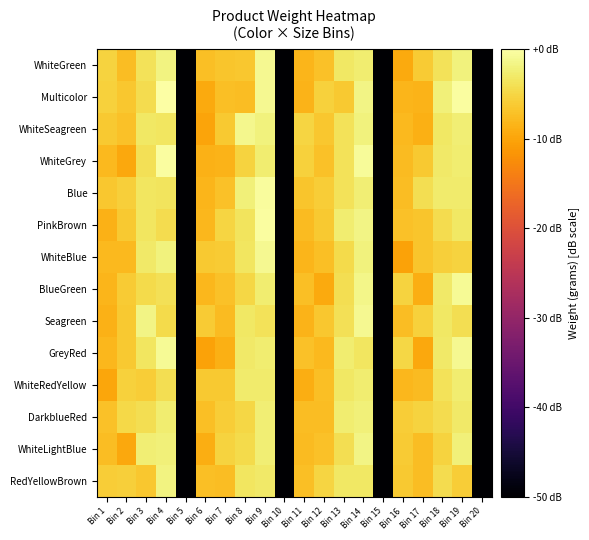

Reading left to right, list all the values displayed in this chart.

WhiteGreen: Bin 1=-5.4	Bin 2=-7.4	Bin 3=-3.8	Bin 4=-1.8	Bin 5=-52.9	Bin 6=-7.4	Bin 7=-6.8	Bin 8=-6.5	Bin 9=-1.1	Bin 10=-51.1	Bin 11=-8.3	Bin 12=-7.0	Bin 13=-3.2	Bin 14=-2.7	Bin 15=-52.2	Bin 16=-9.5	Bin 17=-6.1	Bin 18=-3.7	Bin 19=-2.0	Bin 20=-54.1
Multicolor: Bin 1=-5.5	Bin 2=-6.6	Bin 3=-4.4	Bin 4=0.0	Bin 5=-51.9	Bin 6=-9.5	Bin 7=-7.4	Bin 8=-7.5	Bin 9=-1.0	Bin 10=-52.4	Bin 11=-8.4	Bin 12=-5.5	Bin 13=-6.4	Bin 14=-1.6	Bin 15=-55.1	Bin 16=-8.3	Bin 17=-8.5	Bin 18=-2.2	Bin 19=-0.3	Bin 20=-52.3
WhiteSeagreen: Bin 1=-6.4	Bin 2=-7.1	Bin 3=-3.2	Bin 4=-3.3	Bin 5=-54.4	Bin 6=-10.1	Bin 7=-6.3	Bin 8=-1.4	Bin 9=-2.0	Bin 10=-52.6	Bin 11=-5.2	Bin 12=-6.5	Bin 13=-3.8	Bin 14=-2.0	Bin 15=-52.0	Bin 16=-7.8	Bin 17=-8.9	Bin 18=-3.3	Bin 19=-2.4	Bin 20=-50.4
WhiteGrey: Bin 1=-7.9	Bin 2=-9.7	Bin 3=-4.0	Bin 4=-0.3	Bin 5=-52.4	Bin 6=-8.6	Bin 7=-8.5	Bin 8=-5.4	Bin 9=-2.7	Bin 10=-53.5	Bin 11=-5.6	Bin 12=-7.2	Bin 13=-3.7	Bin 14=-0.6	Bin 15=-50.1	Bin 16=-7.7	Bin 17=-6.4	Bin 18=-3.0	Bin 19=-2.6	Bin 20=-54.5
Blue: Bin 1=-6.6	Bin 2=-5.7	Bin 3=-3.4	Bin 4=-3.6	Bin 5=-52.1	Bin 6=-8.2	Bin 7=-7.2	Bin 8=-2.3	Bin 9=-0.5	Bin 10=-51.0	Bin 11=-6.7	Bin 12=-6.0	Bin 13=-3.9	Bin 14=-2.4	Bin 15=-52.8	Bin 16=-7.5	Bin 17=-4.3	Bin 18=-2.8	Bin 19=-2.8	Bin 20=-52.5
PinkBrown: Bin 1=-8.6	Bin 2=-6.3	Bin 3=-3.4	Bin 4=-4.4	Bin 5=-51.2	Bin 6=-8.2	Bin 7=-5.1	Bin 8=-3.7	Bin 9=-0.3	Bin 10=-52.5	Bin 11=-7.8	Bin 12=-6.4	Bin 13=-2.6	Bin 14=-1.6	Bin 15=-53.6	Bin 16=-7.2	Bin 17=-6.8	Bin 18=-4.5	Bin 19=-3.2	Bin 20=-49.8
WhiteBlue: Bin 1=-7.9	Bin 2=-8.0	Bin 3=-3.1	Bin 4=-2.1	Bin 5=-51.9	Bin 6=-6.4	Bin 7=-6.2	Bin 8=-3.4	Bin 9=-1.1	Bin 10=-51.5	Bin 11=-8.2	Bin 12=-7.3	Bin 13=-4.6	Bin 14=-2.0	Bin 15=-53.4	Bin 16=-10.2	Bin 17=-6.7	Bin 18=-5.8	Bin 19=-5.3	Bin 20=-51.4
BlueGreen: Bin 1=-8.4	Bin 2=-6.2	Bin 3=-4.6	Bin 4=-3.9	Bin 5=-53.6	Bin 6=-8.1	Bin 7=-7.2	Bin 8=-5.0	Bin 9=-2.7	Bin 10=-54.1	Bin 11=-7.4	Bin 12=-9.5	Bin 13=-4.1	Bin 14=-1.4	Bin 15=-50.5	Bin 16=-5.4	Bin 17=-9.1	Bin 18=-2.9	Bin 19=-0.9	Bin 20=-50.6
Seagreen: Bin 1=-8.7	Bin 2=-6.3	Bin 3=-1.7	Bin 4=-4.5	Bin 5=-51.2	Bin 6=-6.1	Bin 7=-7.8	Bin 8=-3.2	Bin 9=-3.8	Bin 10=-53.0	Bin 11=-8.5	Bin 12=-6.6	Bin 13=-4.0	Bin 14=-1.1	Bin 15=-53.2	Bin 16=-7.6	Bin 17=-5.6	Bin 18=-3.2	Bin 19=-4.2	Bin 20=-51.0
GreyRed: Bin 1=-8.1	Bin 2=-6.3	Bin 3=-3.5	Bin 4=-0.8	Bin 5=-51.7	Bin 6=-10.2	Bin 7=-8.8	Bin 8=-3.0	Bin 9=-2.7	Bin 10=-50.5	Bin 11=-7.1	Bin 12=-7.9	Bin 13=-2.6	Bin 14=-3.4	Bin 15=-55.0	Bin 16=-5.1	Bin 17=-9.7	Bin 18=-3.1	Bin 19=-1.2	Bin 20=-51.7
WhiteRedYellow: Bin 1=-9.9	Bin 2=-5.6	Bin 3=-6.0	Bin 4=-4.3	Bin 5=-52.3	Bin 6=-6.4	Bin 7=-6.4	Bin 8=-2.9	Bin 9=-2.9	Bin 10=-52.1	Bin 11=-9.0	Bin 12=-7.2	Bin 13=-3.1	Bin 14=-2.7	Bin 15=-51.2	Bin 16=-8.2	Bin 17=-7.6	Bin 18=-3.8	Bin 19=-2.6	Bin 20=-51.1
DarkblueRed: Bin 1=-7.2	Bin 2=-4.8	Bin 3=-4.2	Bin 4=-2.6	Bin 5=-53.3	Bin 6=-7.4	Bin 7=-6.0	Bin 8=-4.9	Bin 9=-2.4	Bin 10=-51.0	Bin 11=-7.6	Bin 12=-7.5	Bin 13=-2.7	Bin 14=-2.2	Bin 15=-51.3	Bin 16=-6.0	Bin 17=-5.4	Bin 18=-4.3	Bin 19=-3.0	Bin 20=-51.5
WhiteLightBlue: Bin 1=-7.6	Bin 2=-9.7	Bin 3=-2.4	Bin 4=-2.3	Bin 5=-50.9	Bin 6=-9.1	Bin 7=-5.3	Bin 8=-4.7	Bin 9=-2.4	Bin 10=-53.9	Bin 11=-7.6	Bin 12=-7.1	Bin 13=-4.1	Bin 14=-1.8	Bin 15=-51.8	Bin 16=-6.2	Bin 17=-7.4	Bin 18=-5.3	Bin 19=-2.3	Bin 20=-51.1
RedYellowBrown: Bin 1=-5.9	Bin 2=-5.8	Bin 3=-6.6	Bin 4=-1.8	Bin 5=-50.1	Bin 6=-7.3	Bin 7=-7.5	Bin 8=-3.5	Bin 9=-3.0	Bin 10=-51.0	Bin 11=-7.4	Bin 12=-5.2	Bin 13=-3.3	Bin 14=-3.3	Bin 15=-51.1	Bin 16=-6.3	Bin 17=-7.6	Bin 18=-4.5	Bin 19=-6.0	Bin 20=-50.7